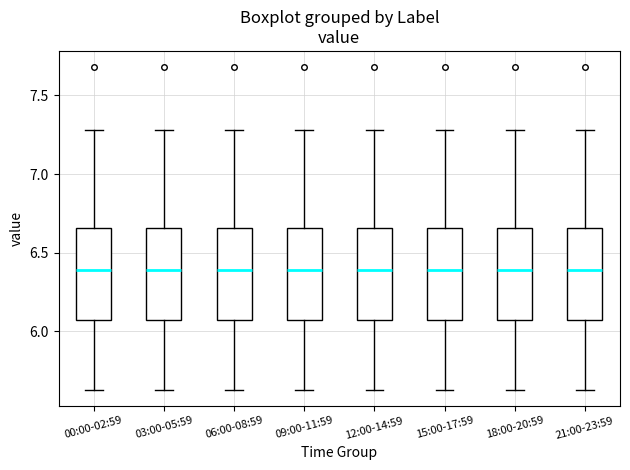

Reading left to right, transcribe this box plot: for each box, give where its median line is, the range the box spans, and where its two whiskers end, as read against the y-axis. The values are not printed on the chart, so give them approximately, as read against the axis.

00:00-02:59: median 6.40, box 6.05 to 6.65, whiskers 5.65 to 7.30
03:00-05:59: median 6.40, box 6.05 to 6.65, whiskers 5.65 to 7.30
06:00-08:59: median 6.40, box 6.05 to 6.65, whiskers 5.65 to 7.30
09:00-11:59: median 6.40, box 6.05 to 6.65, whiskers 5.65 to 7.30
12:00-14:59: median 6.40, box 6.05 to 6.65, whiskers 5.65 to 7.30
15:00-17:59: median 6.40, box 6.05 to 6.65, whiskers 5.65 to 7.30
18:00-20:59: median 6.40, box 6.05 to 6.65, whiskers 5.65 to 7.30
21:00-23:59: median 6.40, box 6.05 to 6.65, whiskers 5.65 to 7.30